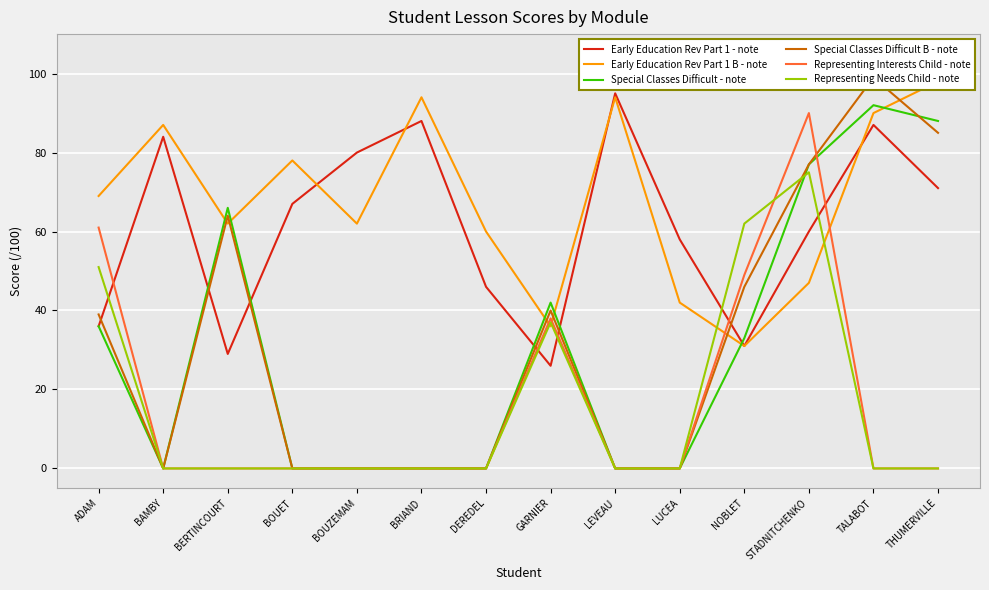

What is the total value across all series at LUCEA?

100